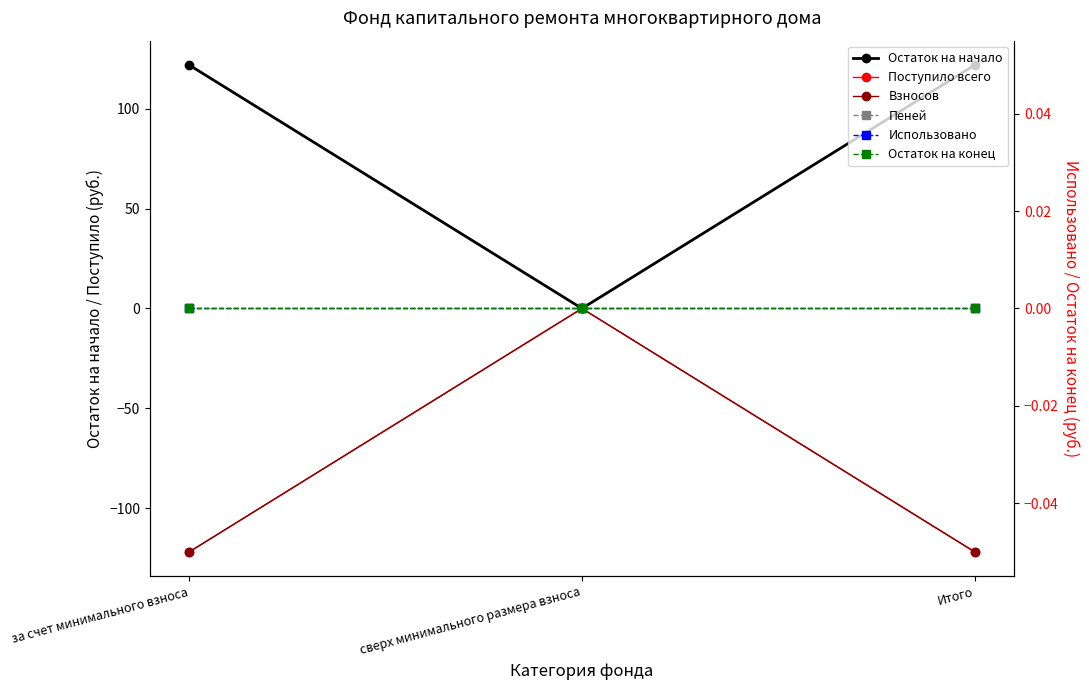

What position from the right is Итого?

1